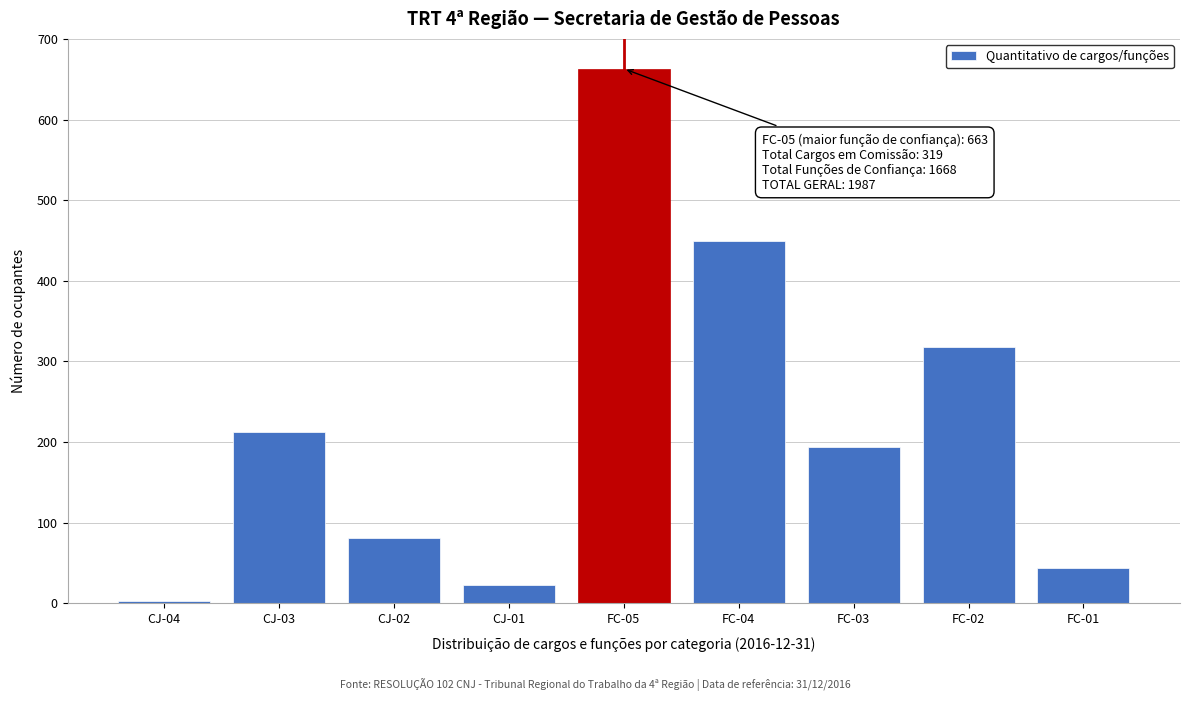

Reading right to left, transcribe all the data shown in this chart.

44	318	194	449	663	23	81	212	3